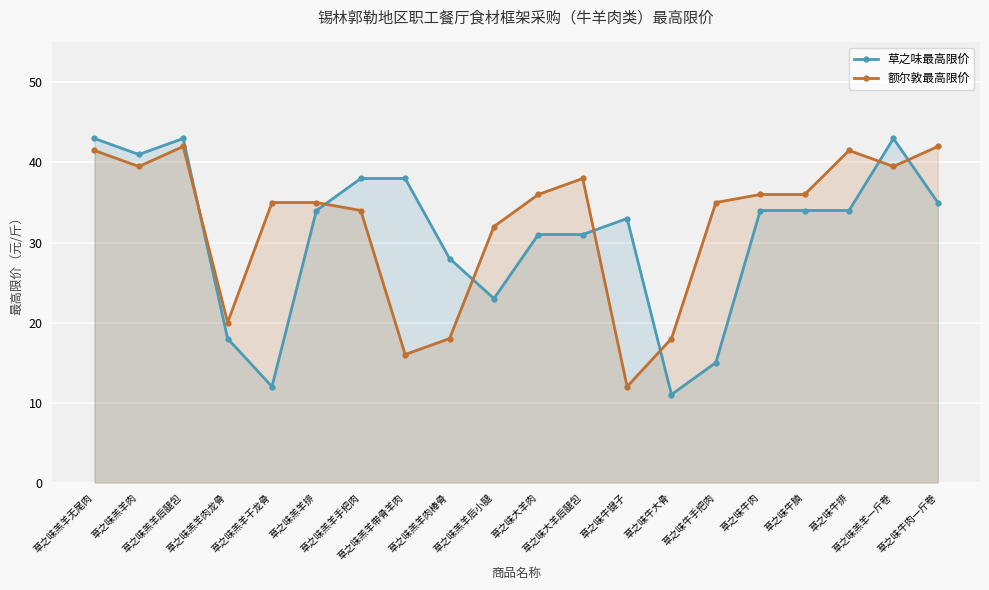

Which has a higher value, 草之味大羊后腿包 or 草之味牛键子?

草之味牛键子